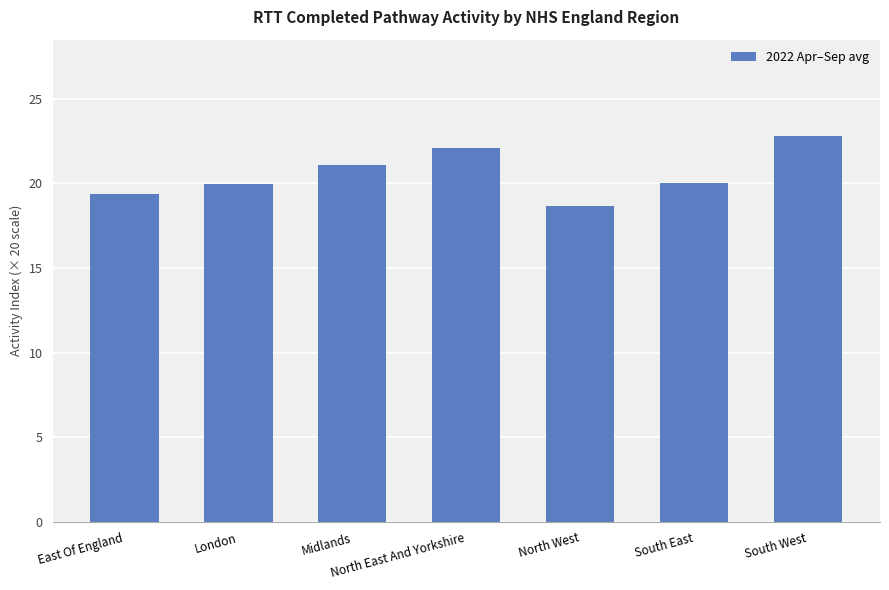

How many data points does each series have?

7